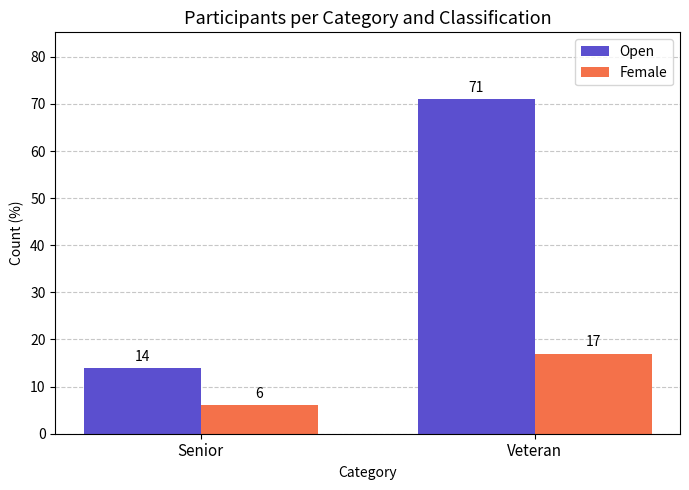

What is the minimum value shown in the chart?

6